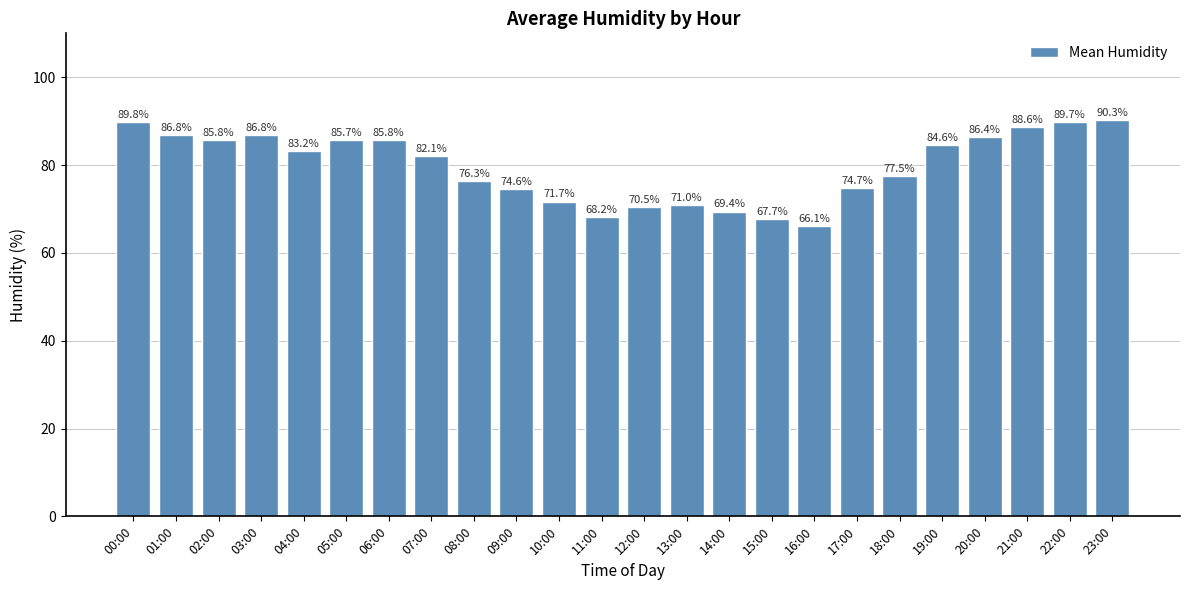

What is the difference between the maximum and minimum values?

24.2